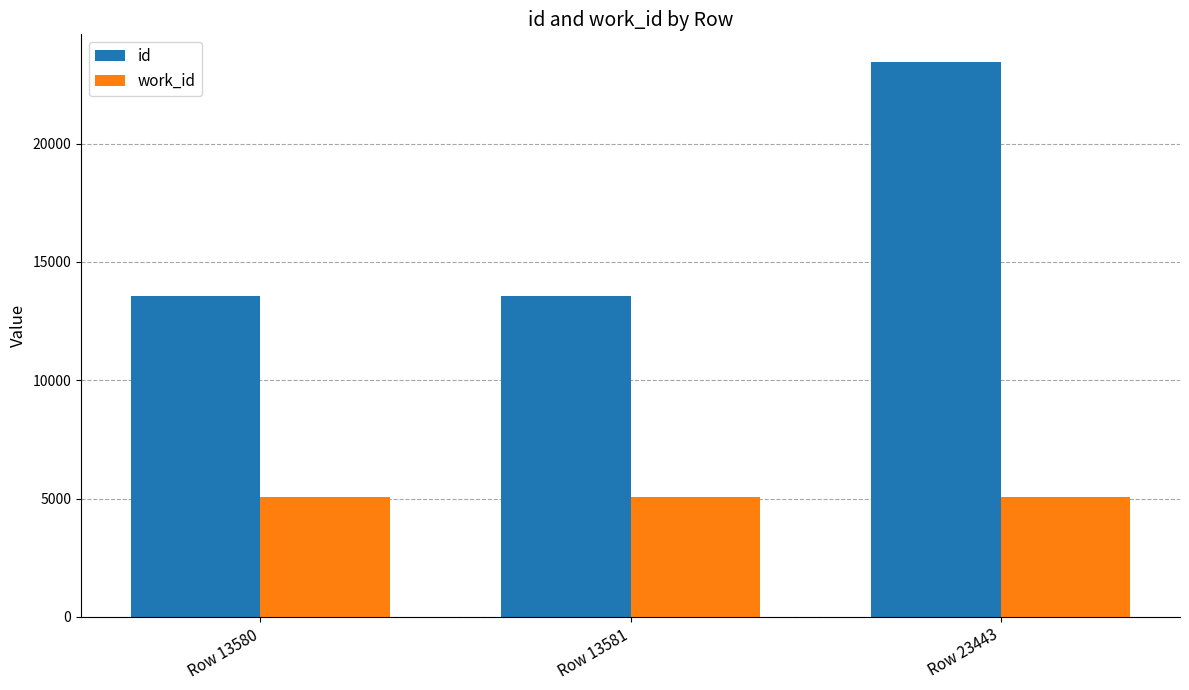

The work_id series shows 2723 at Row 13581. True or false?

False